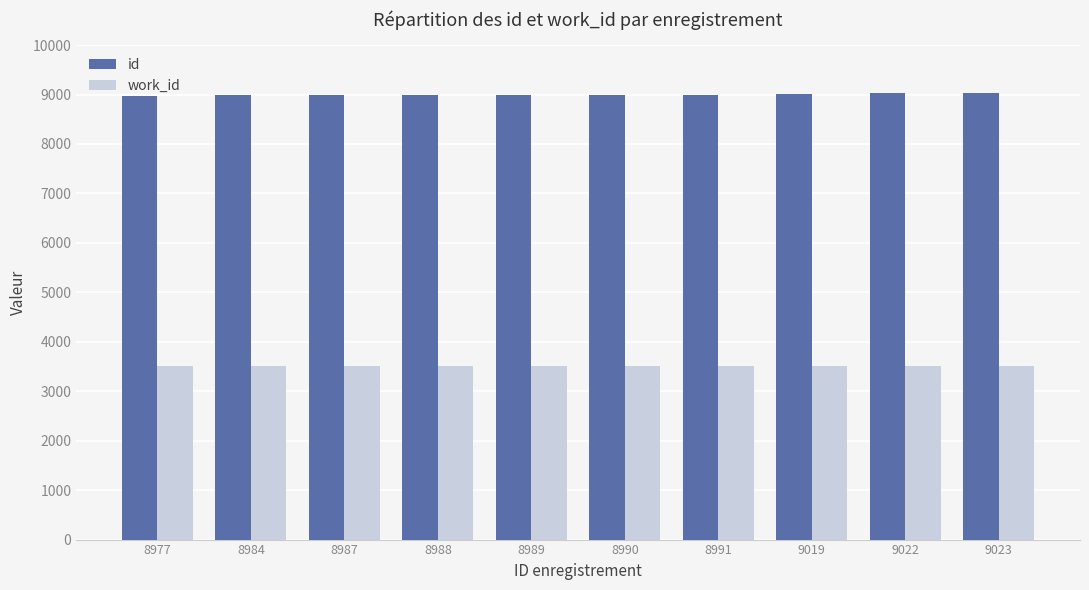

The value of work_id at 8991 is 3513. True or false?

True